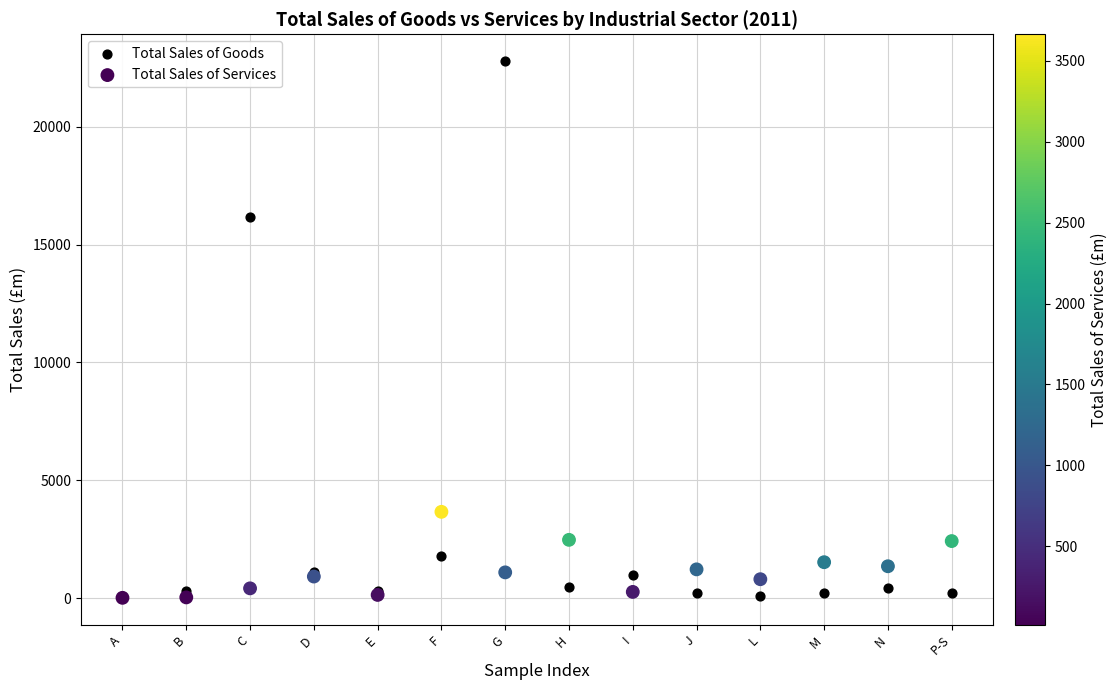

In the Total Sales of Goods series, what Y value is closest to 11432?

16163.8